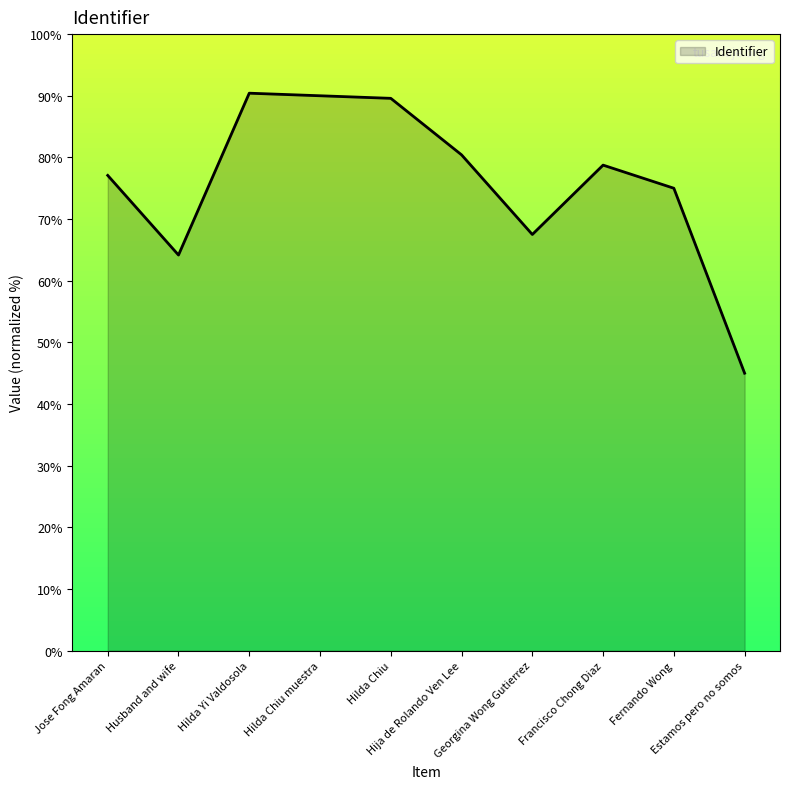

True or false: the data shows 33.8 at Hilda Chiu.

False